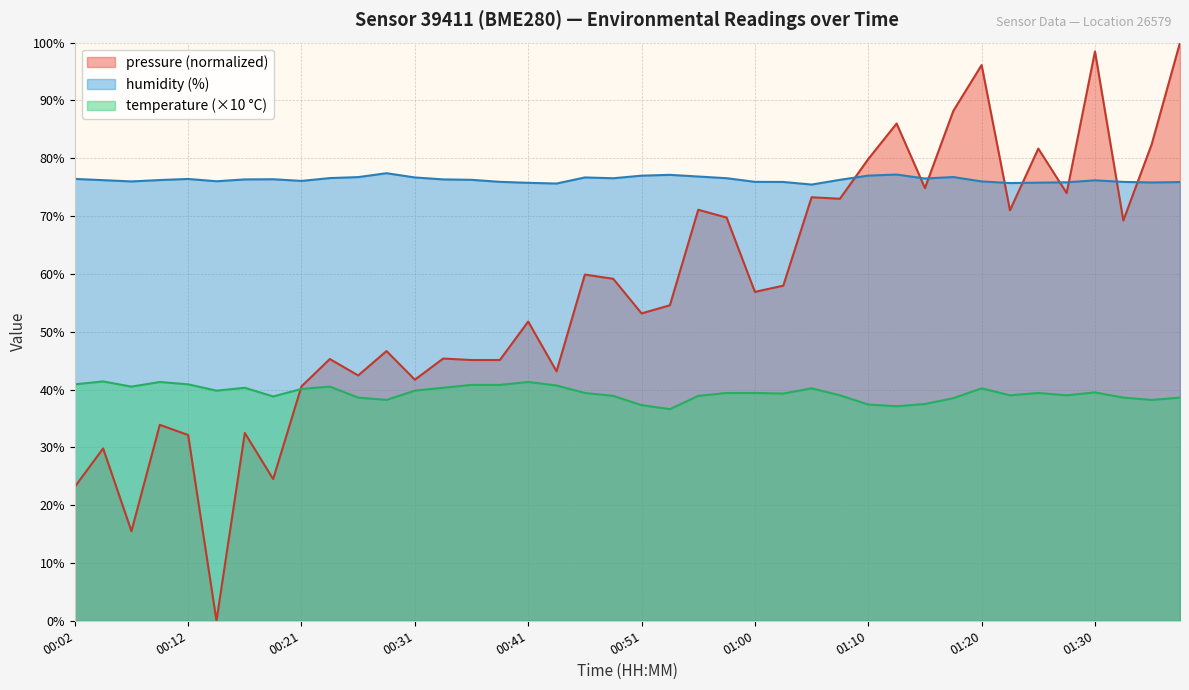

At how many categories does at least one series exceed 2?

40